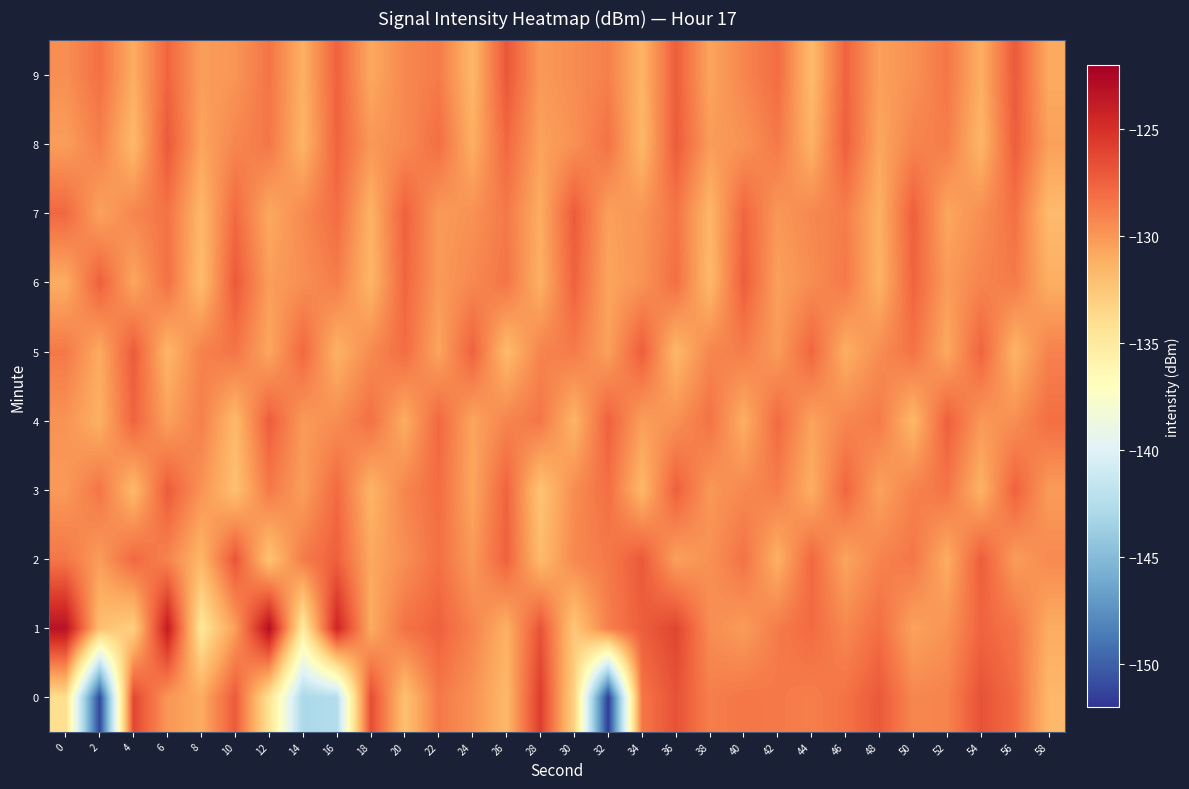

Reading left to right, extract all data points from this chart.

0: 0=-134.0	2=-151.2	4=-126.2	6=-130.0	8=-130.9	10=-127.2	12=-134.3	14=-143.0	16=-142.5	18=-126.5	20=-132.2	22=-128.6	24=-129.8	26=-131.6	28=-125.7	30=-133.2	32=-151.7	34=-128.5	36=-126.7	38=-128.9	40=-128.5	42=-128.6	44=-128.9	46=-128.3	48=-127.1	50=-129.2	52=-129.1	54=-126.7	56=-128.0	58=-131.6
1: 0=-123.2	2=-132.1	4=-133.1	6=-123.8	8=-134.7	10=-130.3	12=-123.0	14=-135.0	16=-124.4	18=-131.0	20=-128.3	22=-127.5	24=-129.1	26=-131.2	28=-126.8	30=-132.5	32=-128.9	34=-127.3	36=-126.1	38=-129.5	40=-130.2	42=-128.7	44=-127.9	46=-129.3	48=-128.1	50=-130.5	52=-129.8	54=-127.6	56=-128.4	58=-131.0
2: 0=-128.5	2=-130.2	4=-127.8	6=-129.1	8=-131.5	10=-126.9	12=-132.3	14=-128.7	16=-127.4	18=-130.8	20=-129.6	22=-128.2	24=-130.1	26=-127.5	28=-131.8	30=-129.3	32=-128.6	34=-127.1	36=-130.4	38=-129.7	40=-128.3	42=-131.2	44=-127.8	46=-130.6	48=-129.1	50=-128.5	52=-131.0	54=-127.3	56=-130.2	58=-129.4
3: 0=-130.1	2=-128.4	4=-131.7	6=-127.2	8=-129.8	10=-132.1	12=-128.6	14=-130.3	16=-127.9	18=-131.4	20=-129.2	22=-128.0	24=-130.7	26=-127.6	28=-132.3	30=-129.5	32=-128.1	34=-131.6	36=-127.4	38=-130.0	40=-129.3	42=-128.8	44=-131.1	46=-127.7	48=-130.5	50=-129.0	52=-128.4	54=-131.3	56=-127.5	58=-130.2
4: 0=-129.8	2=-131.2	4=-127.6	6=-130.4	8=-128.9	10=-131.7	12=-127.3	14=-130.1	16=-129.5	18=-128.2	20=-131.0	22=-127.8	24=-130.6	26=-129.1	28=-128.5	30=-131.4	32=-127.5	34=-130.3	36=-129.7	38=-128.3	40=-131.1	42=-127.9	44=-130.5	46=-129.2	48=-128.7	50=-131.6	52=-127.4	54=-130.0	56=-129.6	58=-128.1
5: 0=-128.6	2=-130.9	4=-127.2	6=-131.5	8=-129.0	10=-128.4	12=-130.7	14=-127.8	16=-131.3	18=-129.4	20=-128.0	22=-130.6	24=-127.5	26=-131.8	28=-129.1	30=-128.7	32=-130.4	34=-127.3	36=-131.6	38=-129.2	40=-128.8	42=-130.2	44=-127.7	46=-131.1	48=-129.5	50=-128.3	52=-130.8	54=-127.6	56=-131.4	58=-129.0
6: 0=-131.0	2=-127.4	4=-130.7	6=-128.2	8=-131.9	10=-127.1	12=-130.3	14=-129.6	16=-128.8	18=-131.5	20=-127.7	22=-130.1	24=-129.3	26=-128.4	28=-131.2	30=-127.5	32=-130.6	34=-129.8	36=-128.1	38=-131.7	40=-127.3	42=-130.4	44=-129.5	46=-128.6	48=-131.3	50=-127.6	52=-130.2	54=-129.1	56=-128.7	58=-131.1
7: 0=-127.8	2=-130.5	4=-129.2	6=-128.3	8=-131.6	10=-127.9	12=-130.8	14=-129.4	16=-128.0	18=-131.3	20=-127.5	22=-130.1	24=-129.7	26=-128.6	28=-131.0	30=-127.2	32=-130.4	34=-129.9	36=-128.4	38=-131.5	40=-127.7	42=-130.0	44=-129.3	46=-128.8	48=-131.2	50=-127.4	52=-130.7	54=-129.6	56=-128.2	58=-131.8
8: 0=-130.3	2=-128.9	4=-131.7	6=-127.1	8=-130.6	10=-129.2	12=-128.5	14=-131.4	16=-127.6	18=-130.0	20=-129.4	22=-128.1	24=-131.1	26=-127.8	28=-130.5	30=-129.7	32=-128.3	34=-131.6	36=-127.2	38=-130.2	40=-129.8	42=-128.6	44=-131.3	46=-127.4	48=-130.7	50=-129.1	52=-128.8	54=-131.5	56=-127.3	58=-130.4
9: 0=-129.6	2=-128.2	4=-131.0	6=-127.7	8=-130.3	10=-129.9	12=-128.4	14=-131.2	16=-127.5	18=-130.8	20=-129.3	22=-128.7	24=-131.6	26=-127.0	28=-130.1	30=-129.5	32=-128.9	34=-131.4	36=-127.3	38=-130.6	40=-129.2	42=-128.0	44=-131.8	46=-127.6	48=-130.4	50=-129.7	52=-128.5	54=-131.1	56=-127.1	58=-130.9